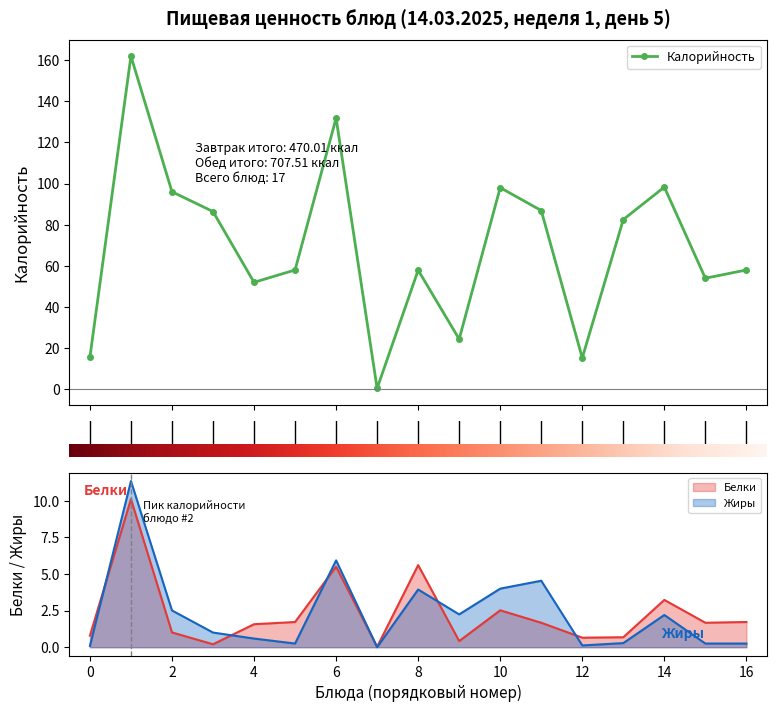

What is the value of the Калорийность point at the 2nd from the left?

162.0